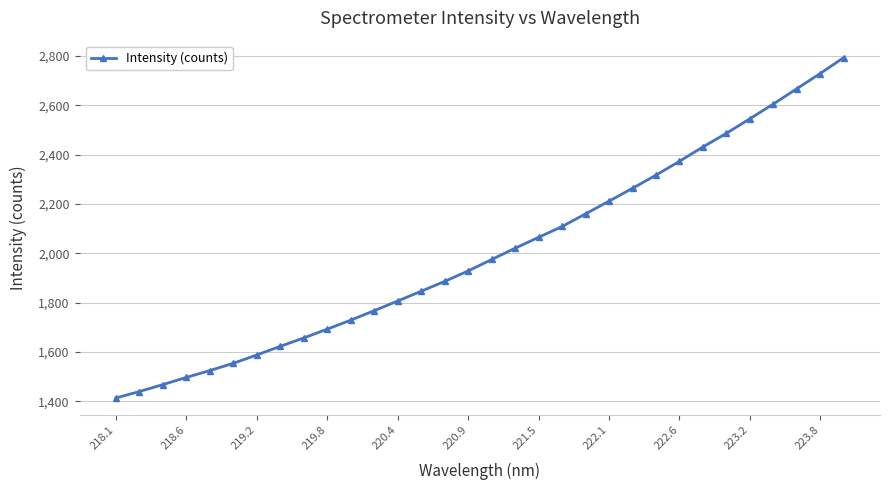

What is the value of the 25th point from the left?

2373.6